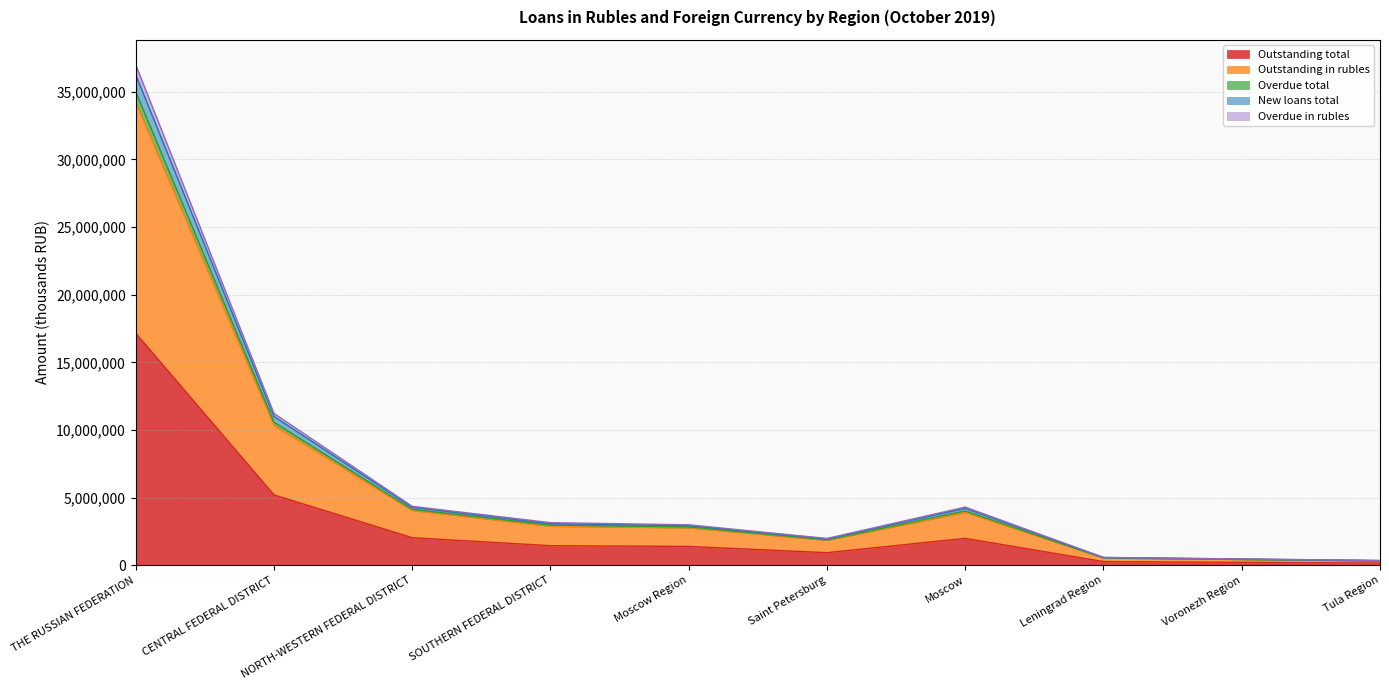

True or false: Outstanding in rubles has more than 0 points higher than both neighbors.

True